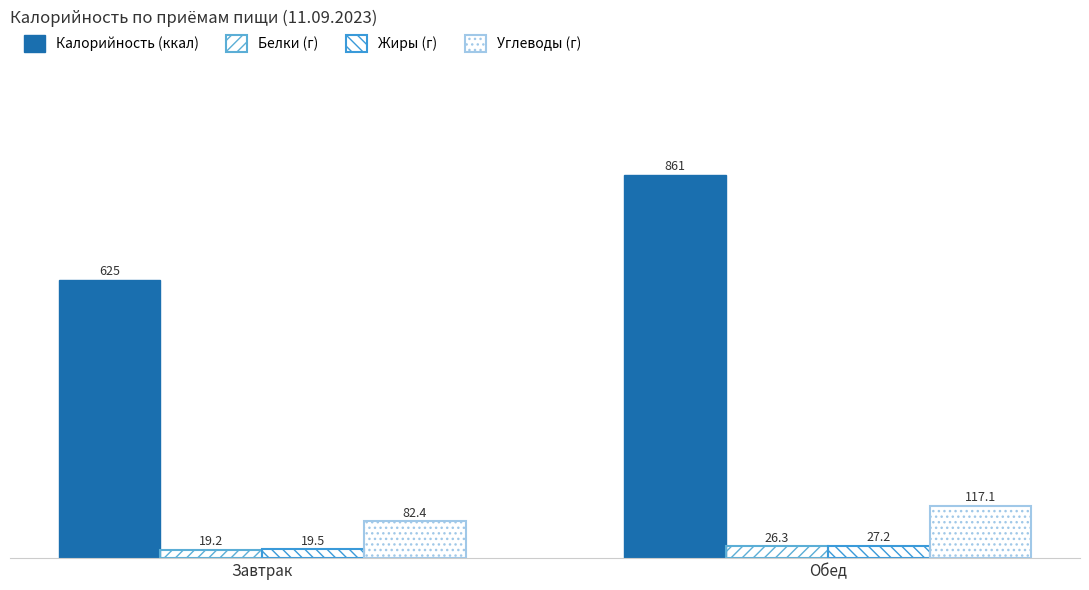

How many values in the Жиры (г) series are below 27?

1